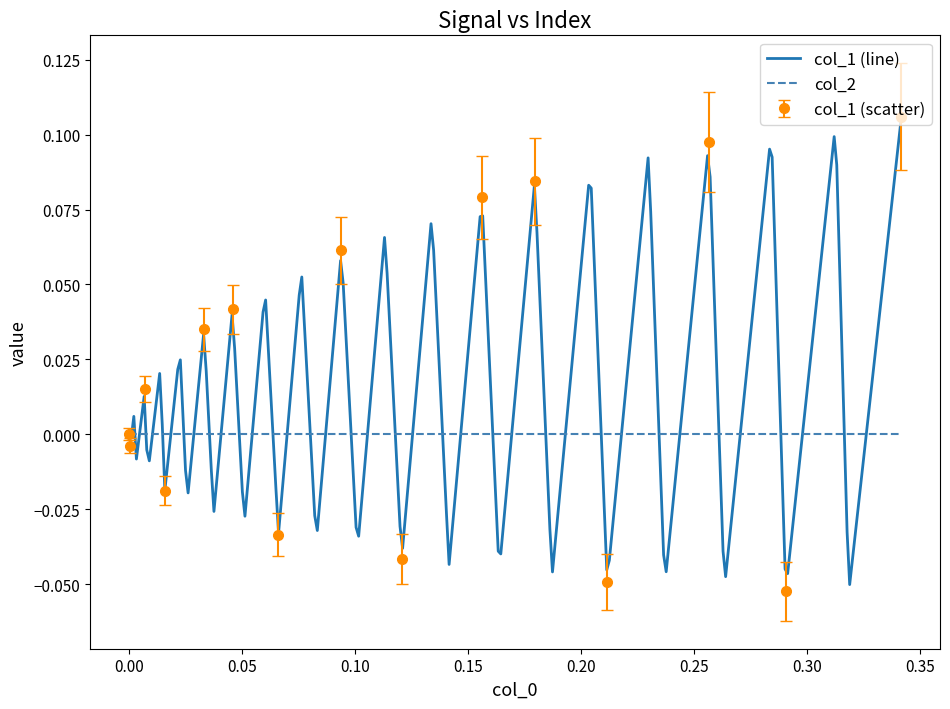

True or false: col_1 and col_2 intersect in this chart.

True